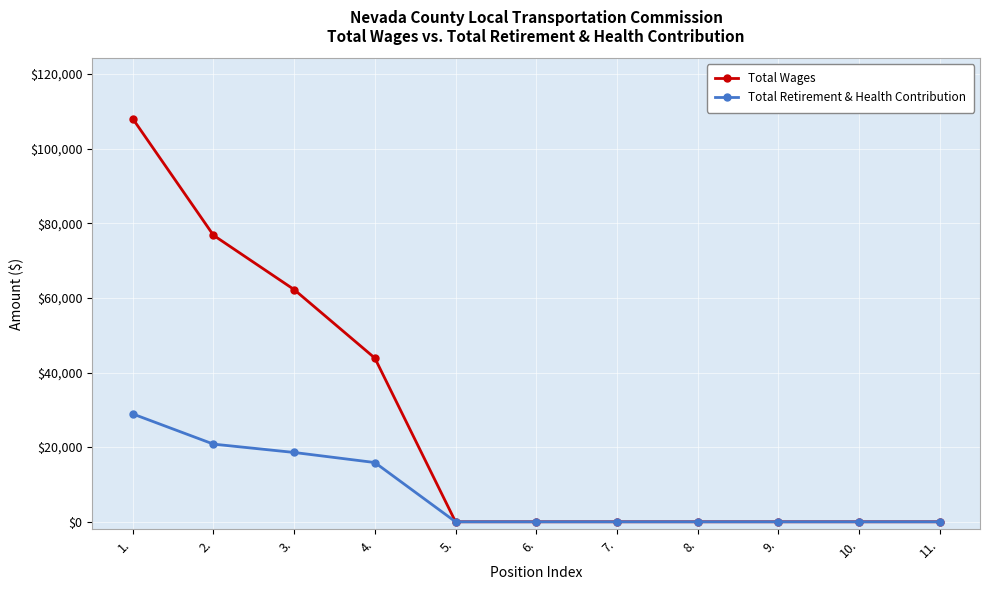

What is the label of the 1st point from the right?

11.